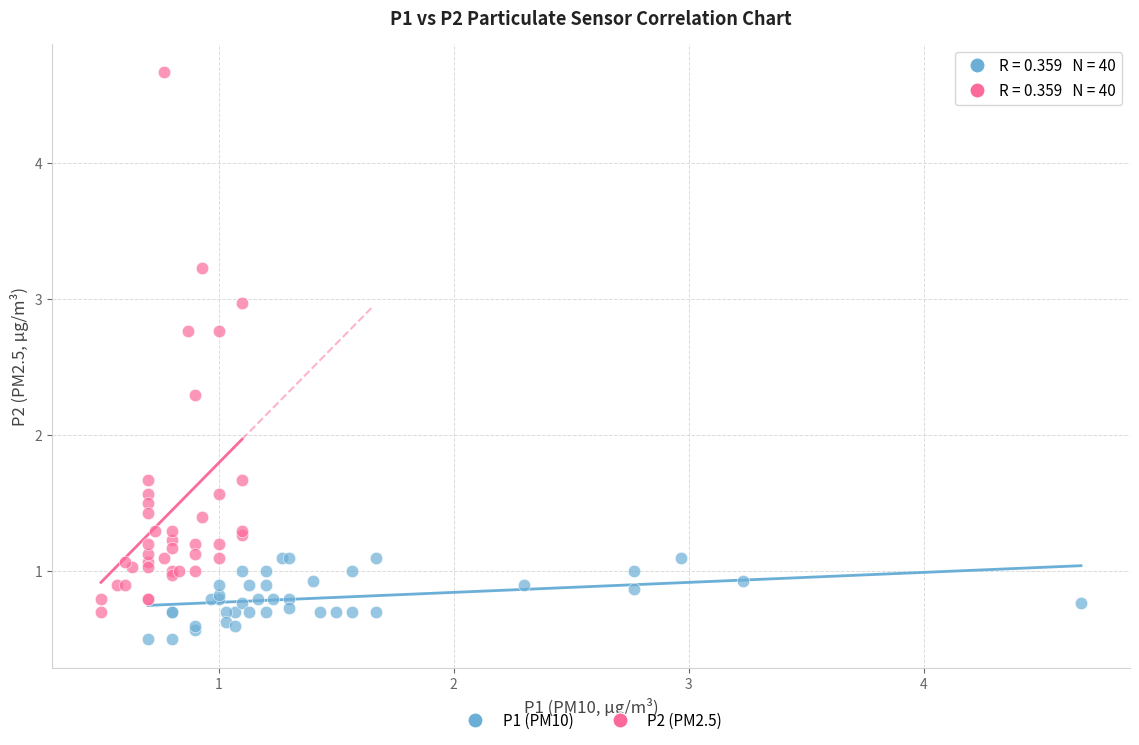

Which series has the widest spread of Y values?

P2 (PM2.5)